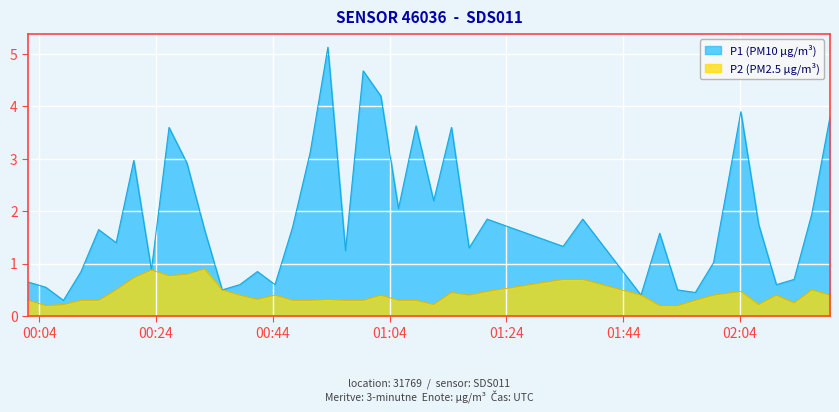

What are all the series names shown in the legend?

P1 (PM10 µg/m³), P2 (PM2.5 µg/m³)